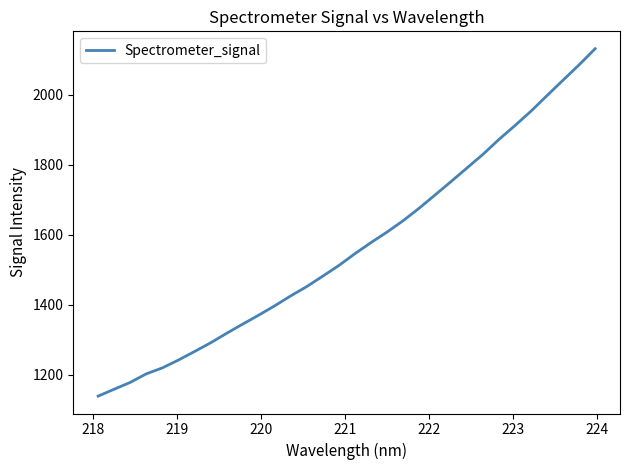

What is the maximum value shown in the chart?

2132.2